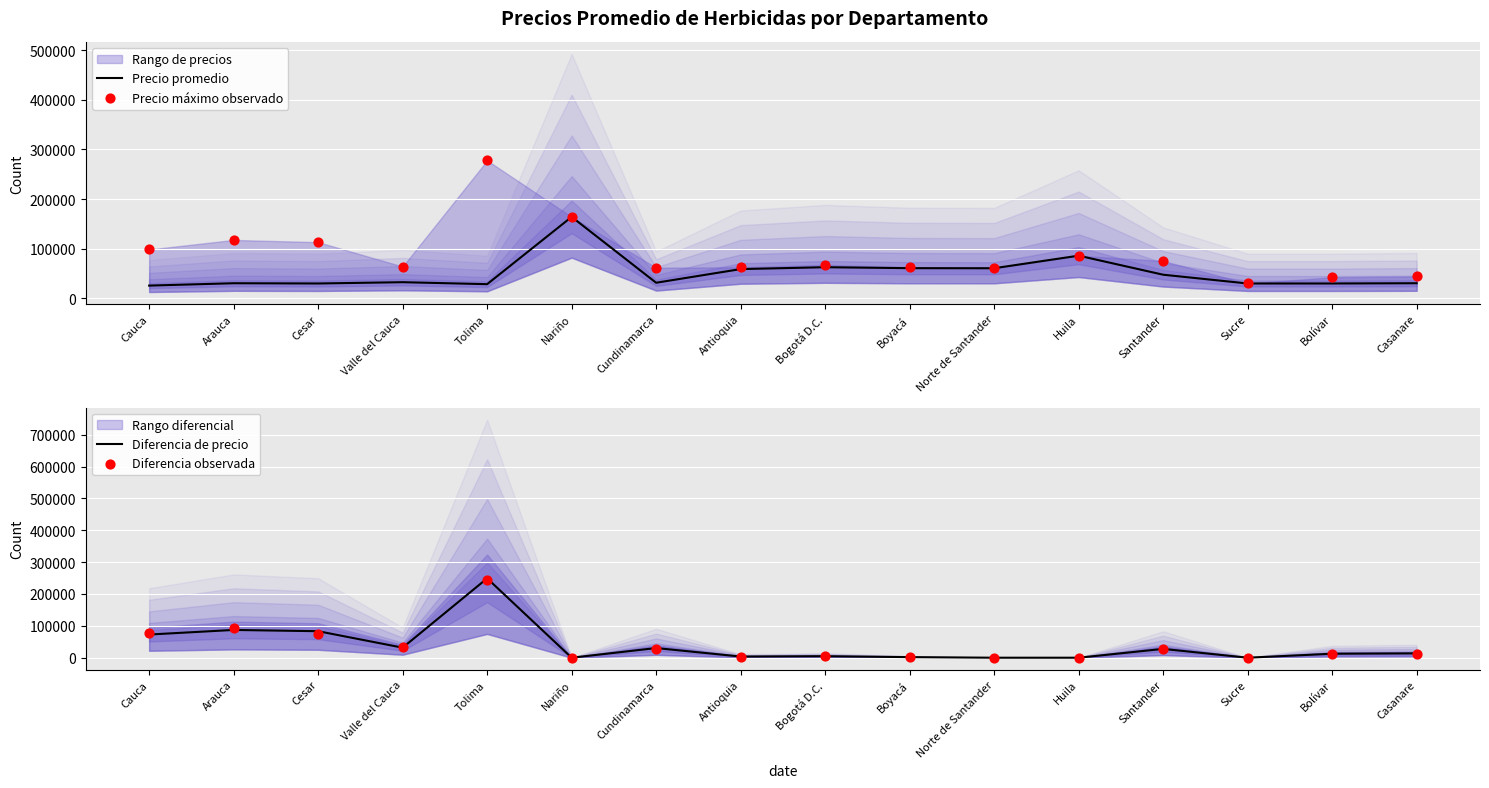

Which series has the widest spread of Y values?

Diferencia de precio